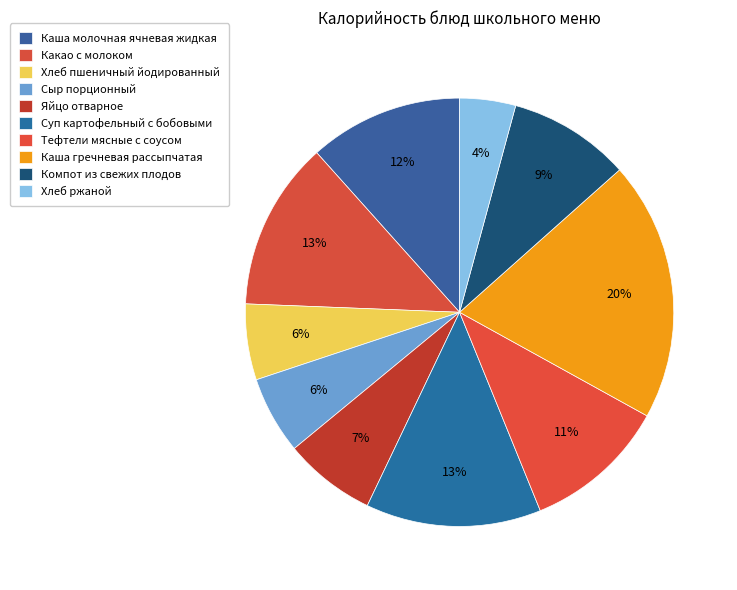

Does Суп картофельный с бобовыми account for over 50% of the chart?

No